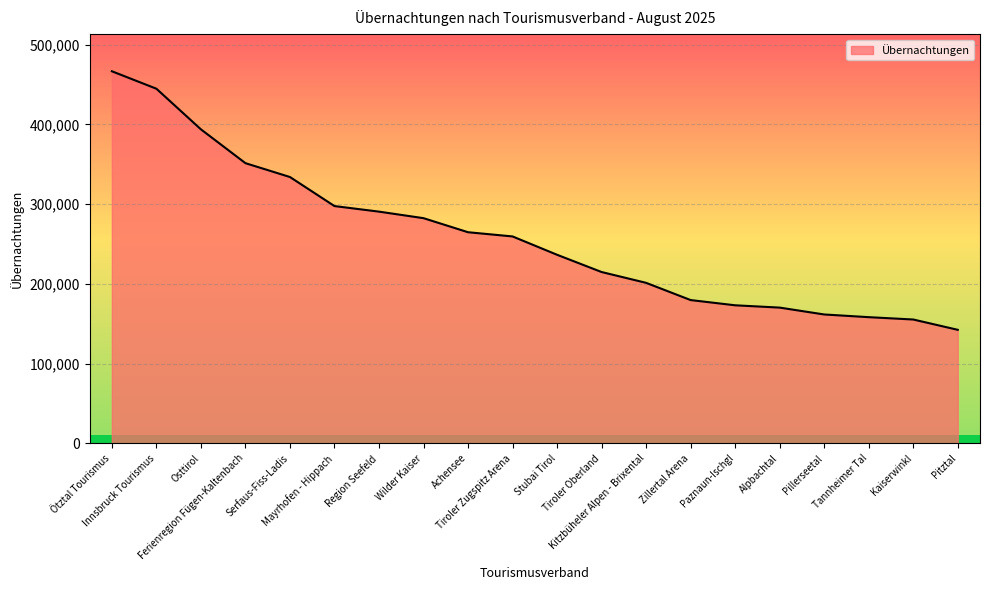

The chart shows a value of 351384 at Ferienregion Fügen-Kaltenbach. True or false?

True